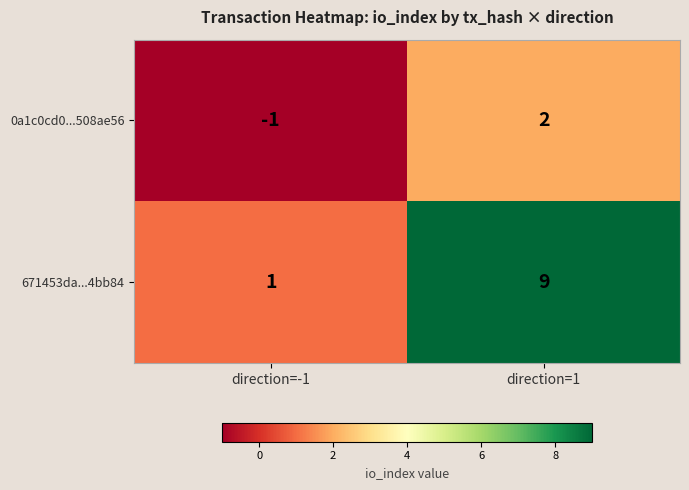

How many values in the 671453da...4bb84 series are below 9?

1